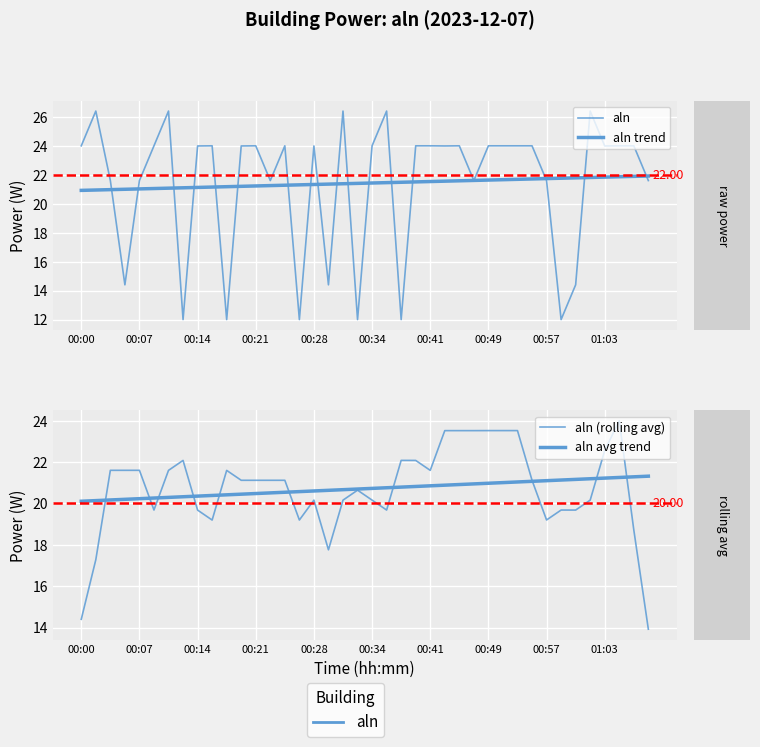

What is the sum of all aln values?

856.8